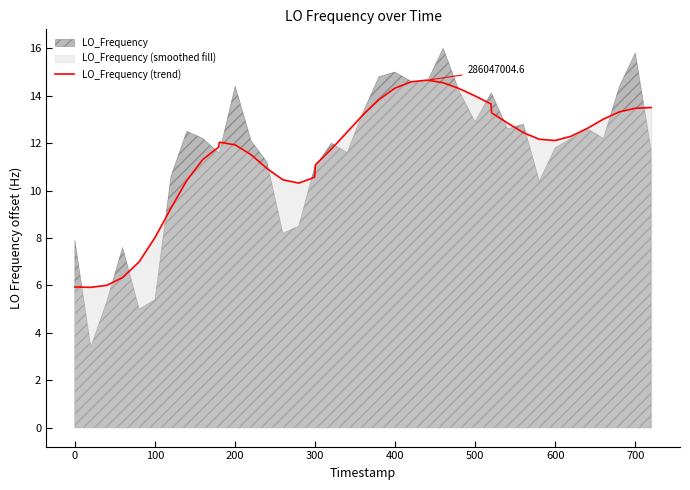

What is the value of the 38th point from the left?

13.3